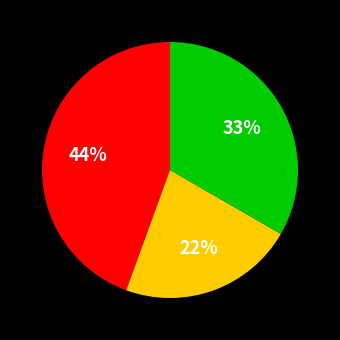

To the nearest percent, what is the difference between the largest and smallest slice percentages?

22%